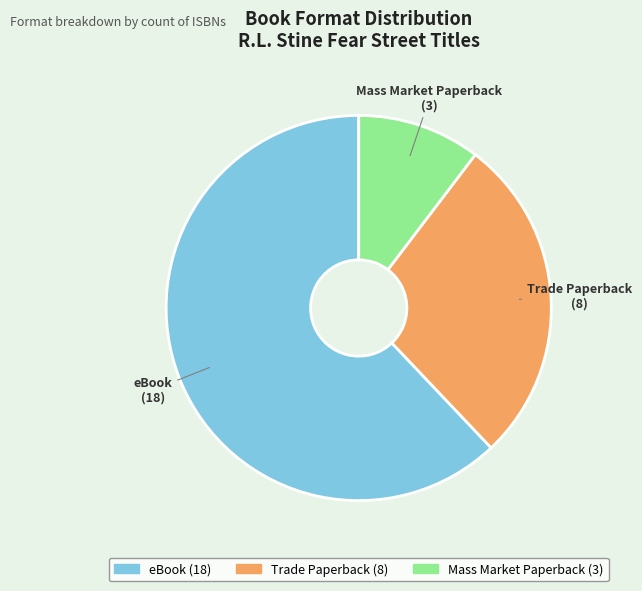

Which slice is the smallest?

Mass Market Paperback